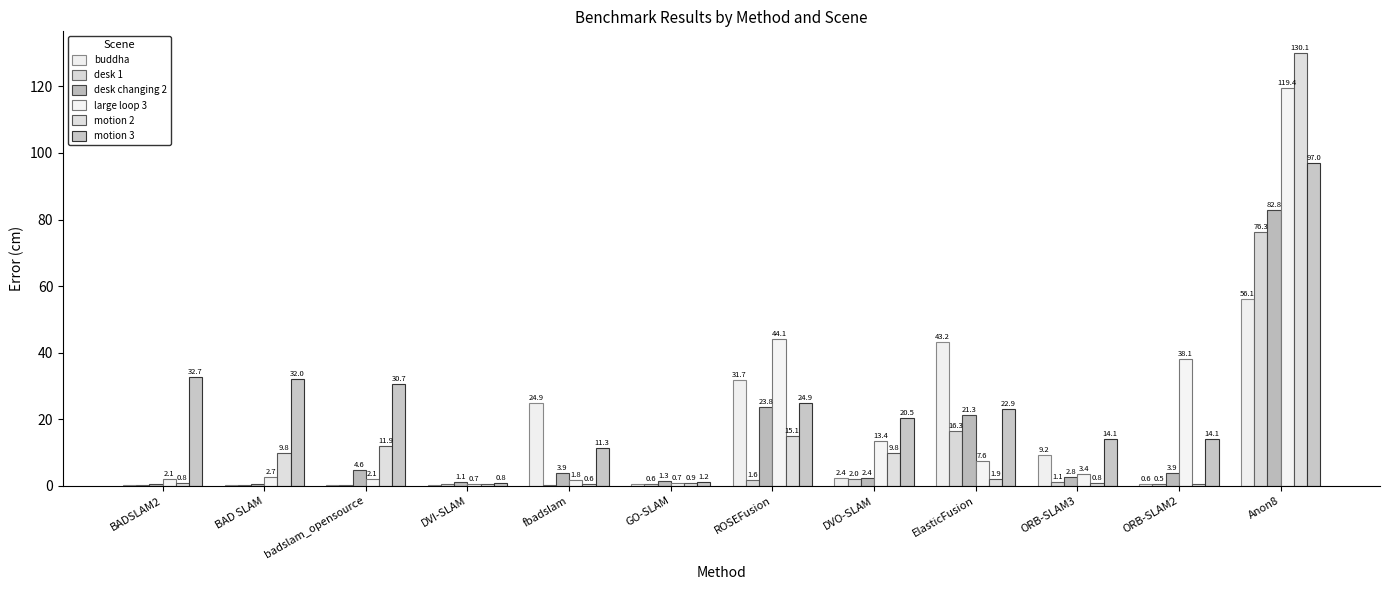

The value of buddha at GO-SLAM is 0.4. True or false?

True